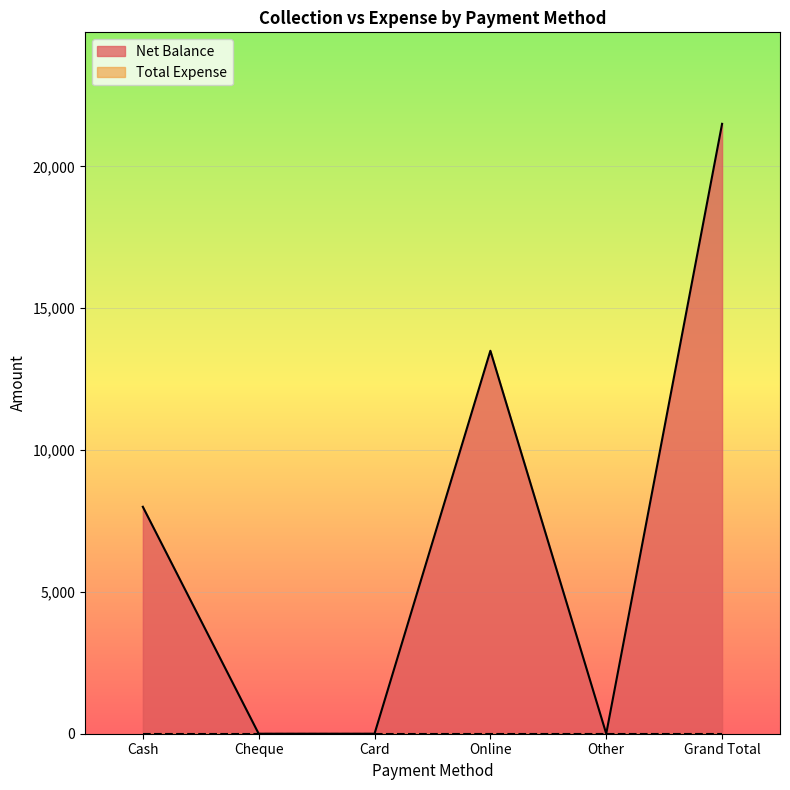

How many data points are above 8000?

2